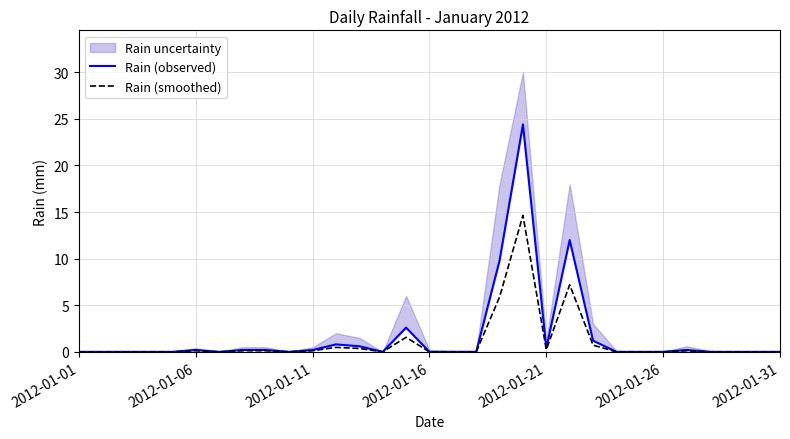

How many interior local peaks does the Rain (observed) series have?

6